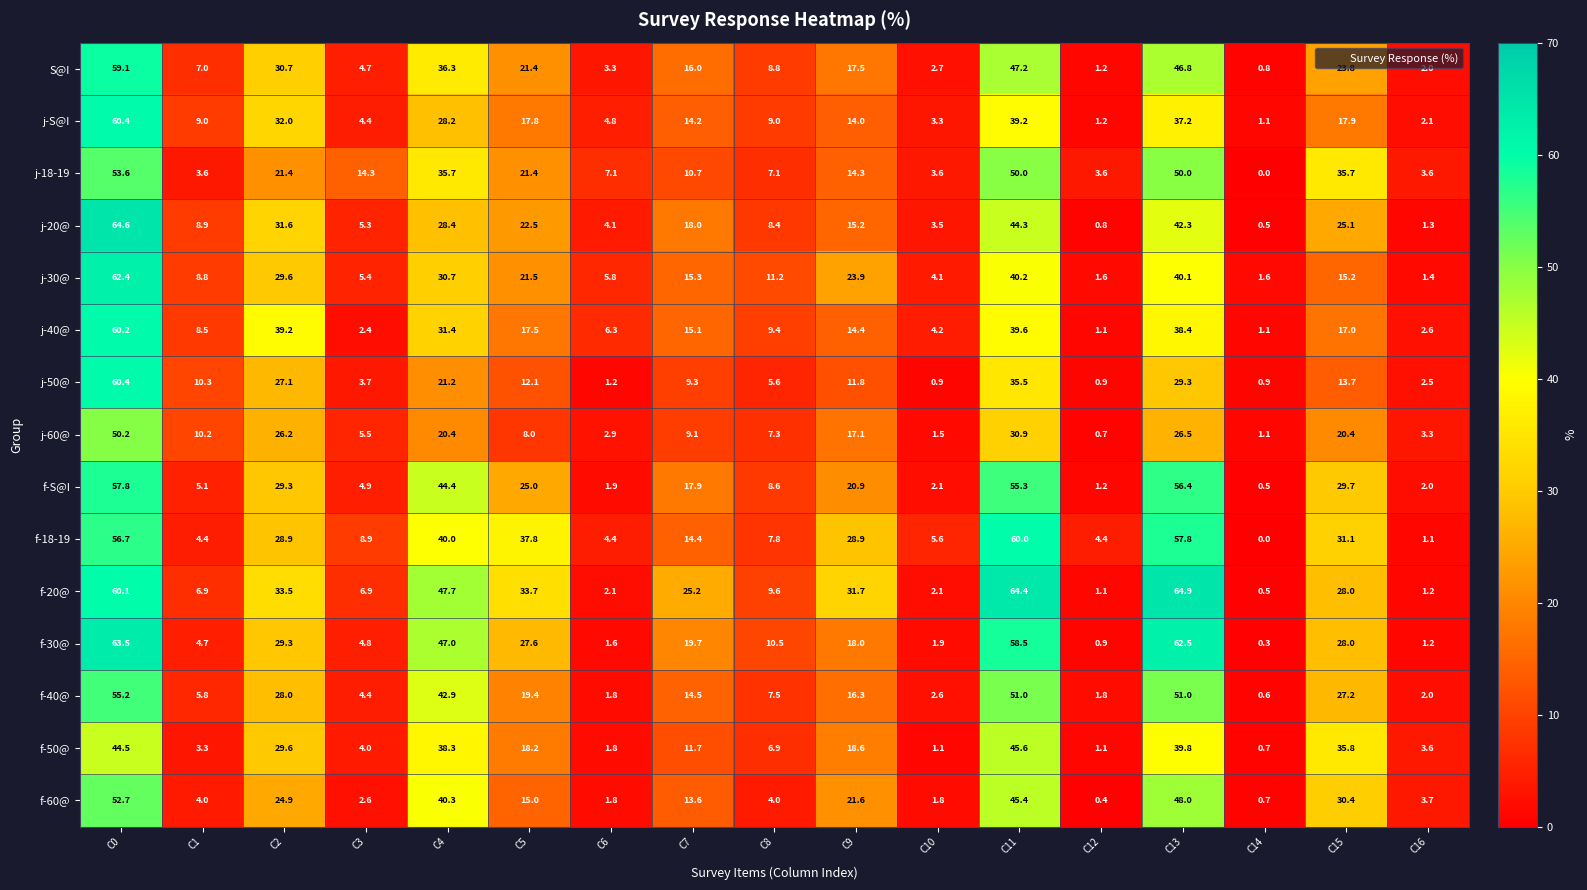

What is the sum of the f-30@ values at C11 and C7?

78.2